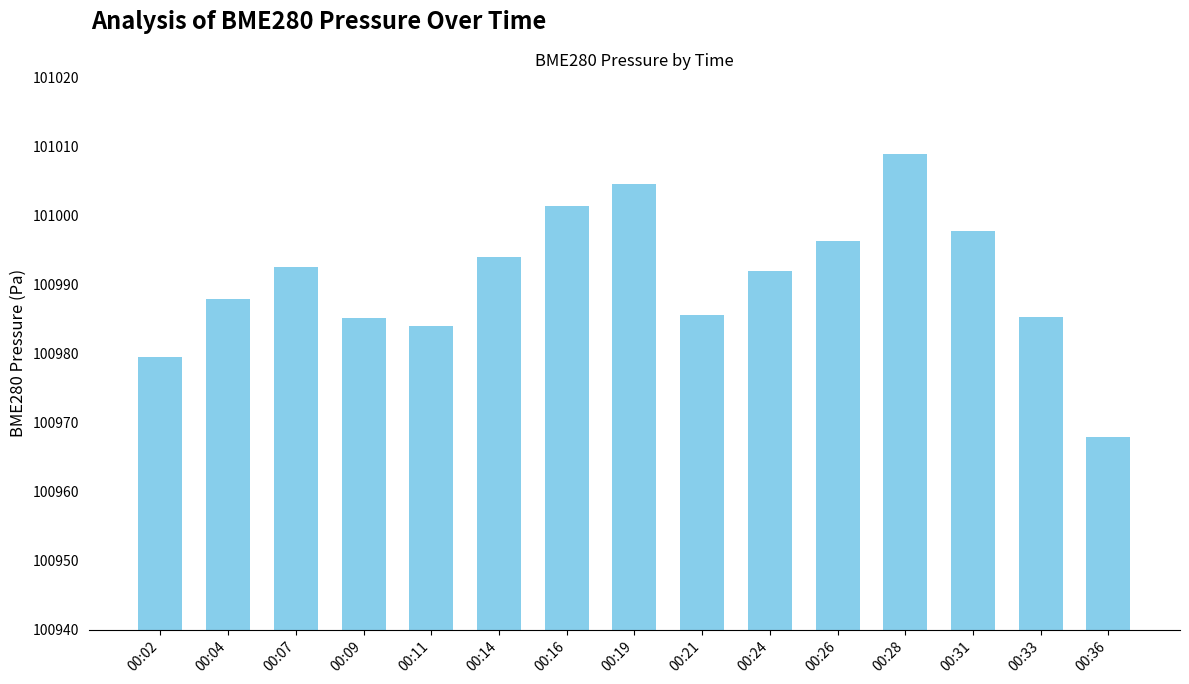

The value at 00:31 is 60015.5. True or false?

False